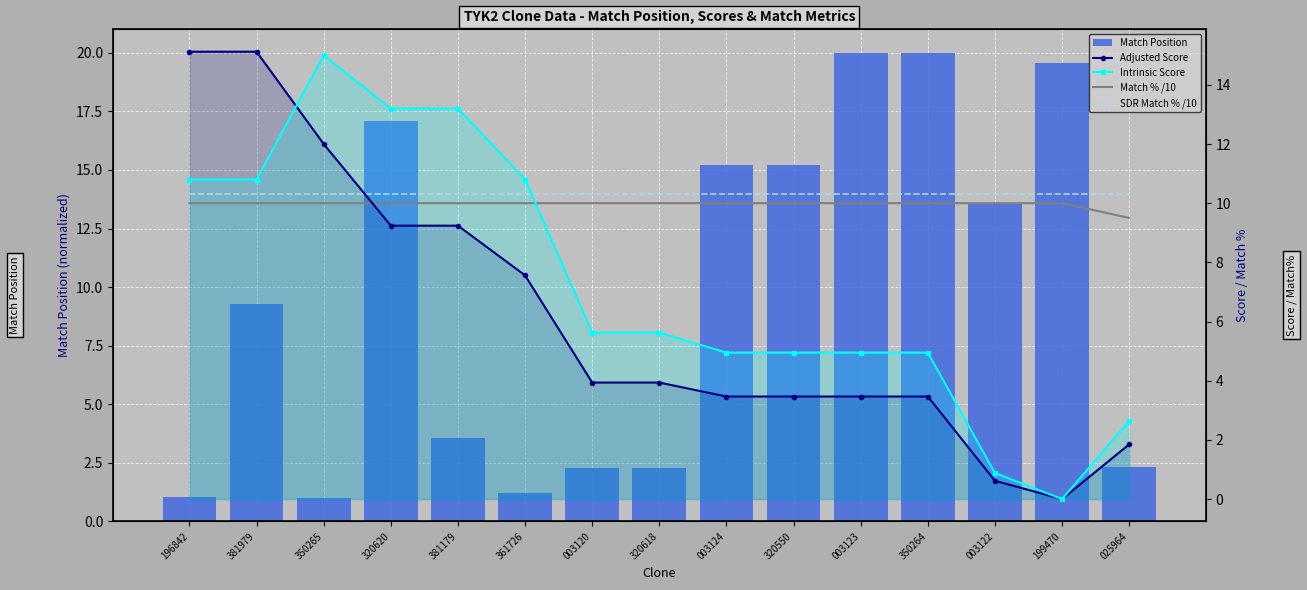

What is the approximate value of SDR Match % /10 at 320618?

10.3